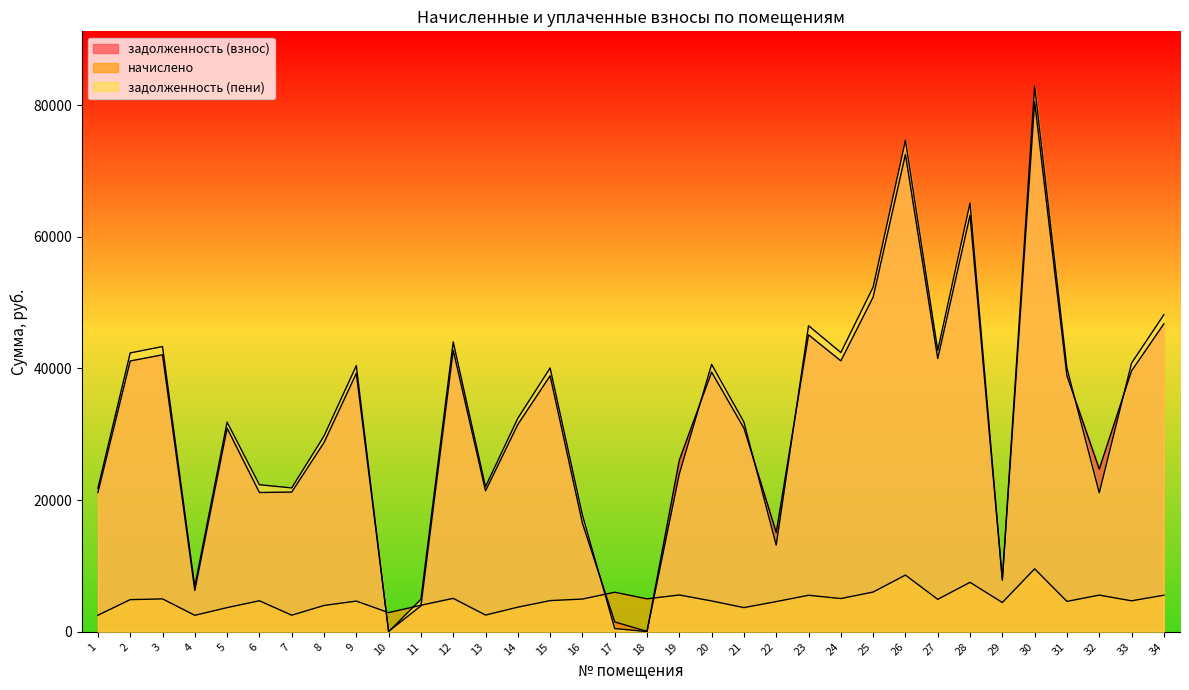

How many data points in задолженность (пени) are less than 32431?

17